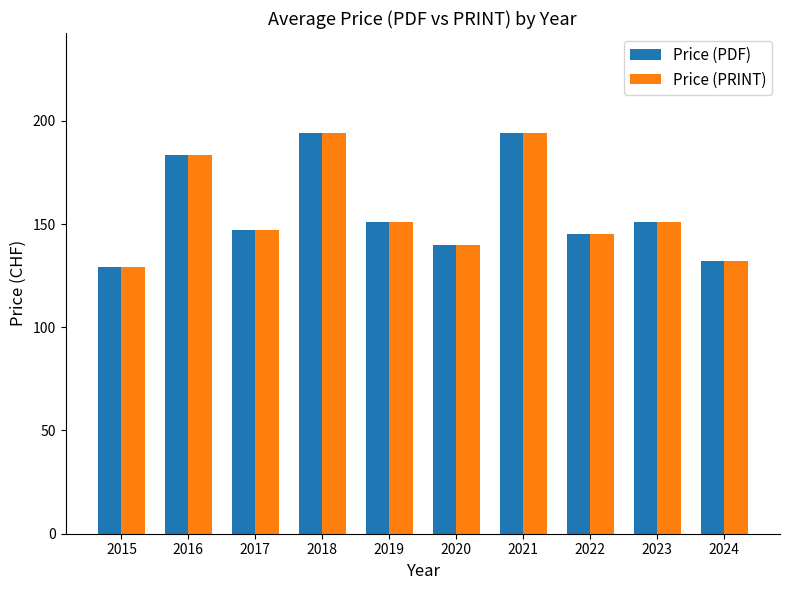

How many categories are shown in the chart?

10